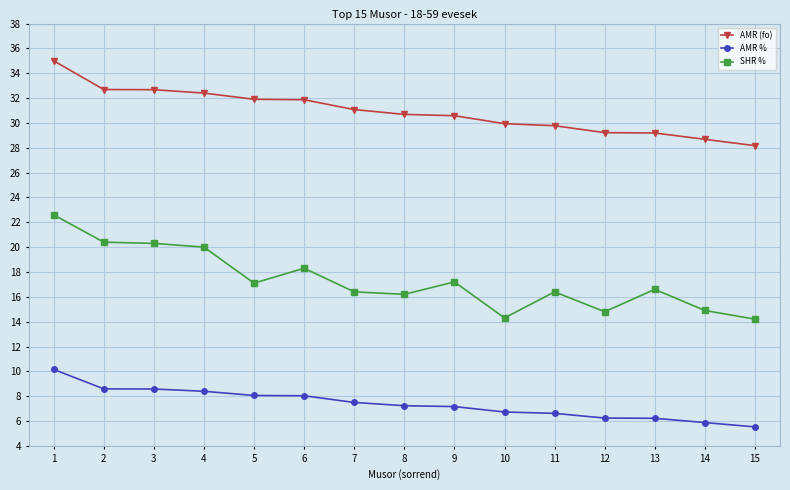

True or false: AMR (fo) and AMR % intersect in this chart.

False